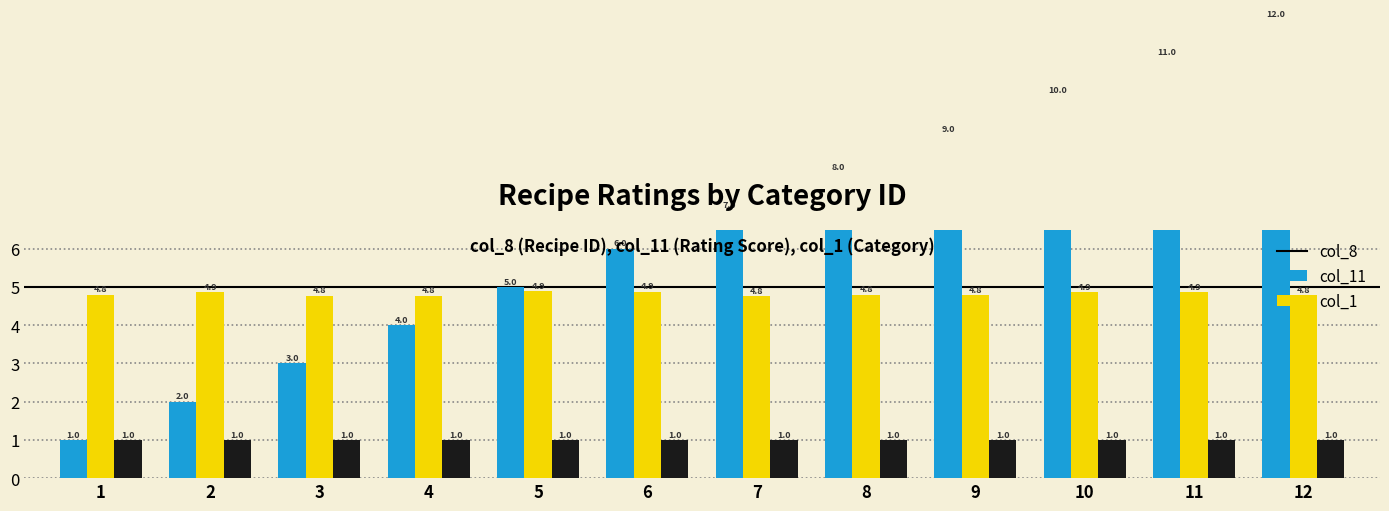

How many col_11 values are between 4 and 5?

12